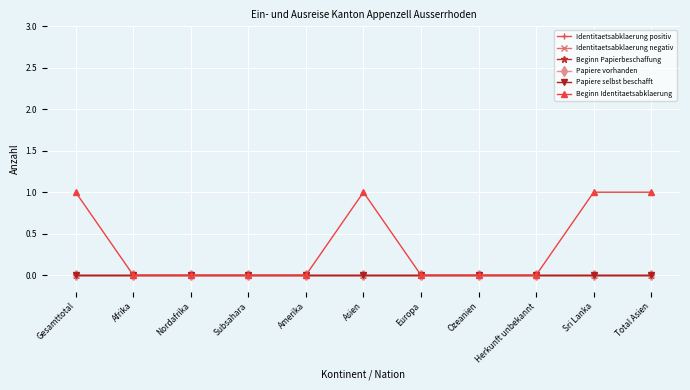

True or false: Beginn Papierbeschaffung and Identitaetsabklaerung negativ cross at least once.

False